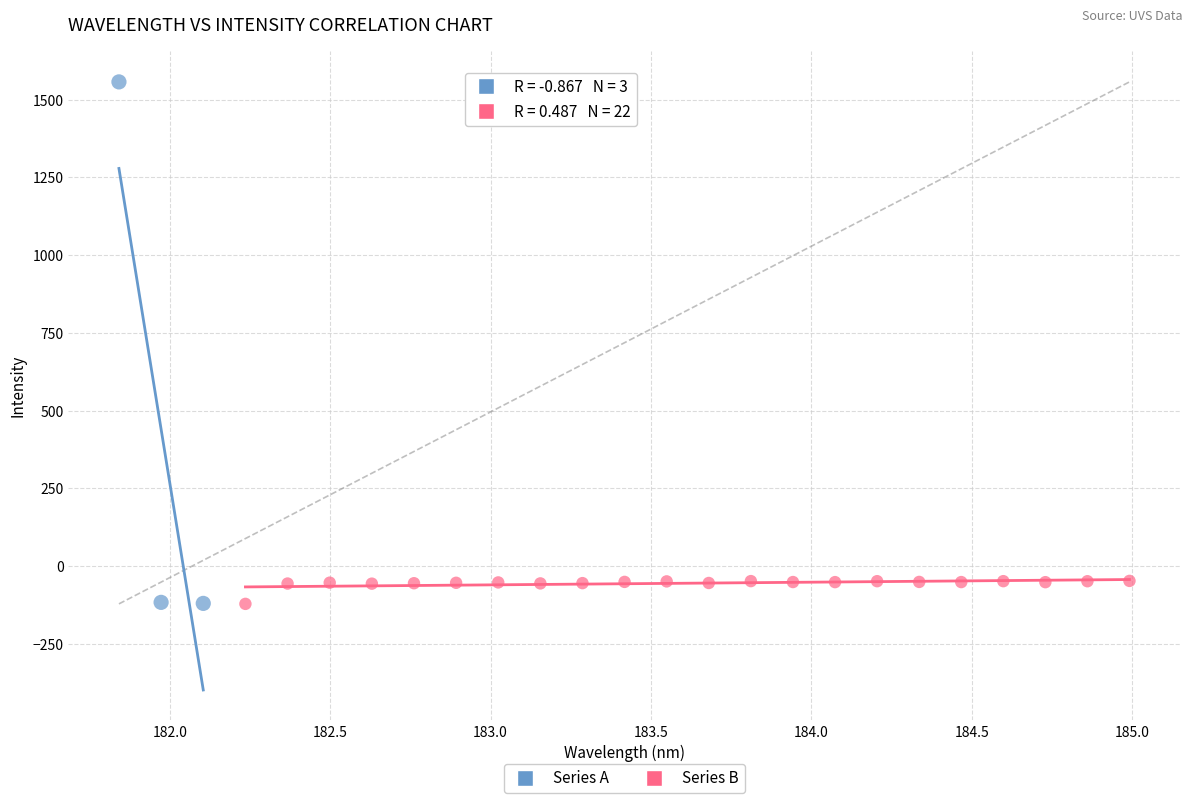

Which series has the widest spread of Y values?

Series A